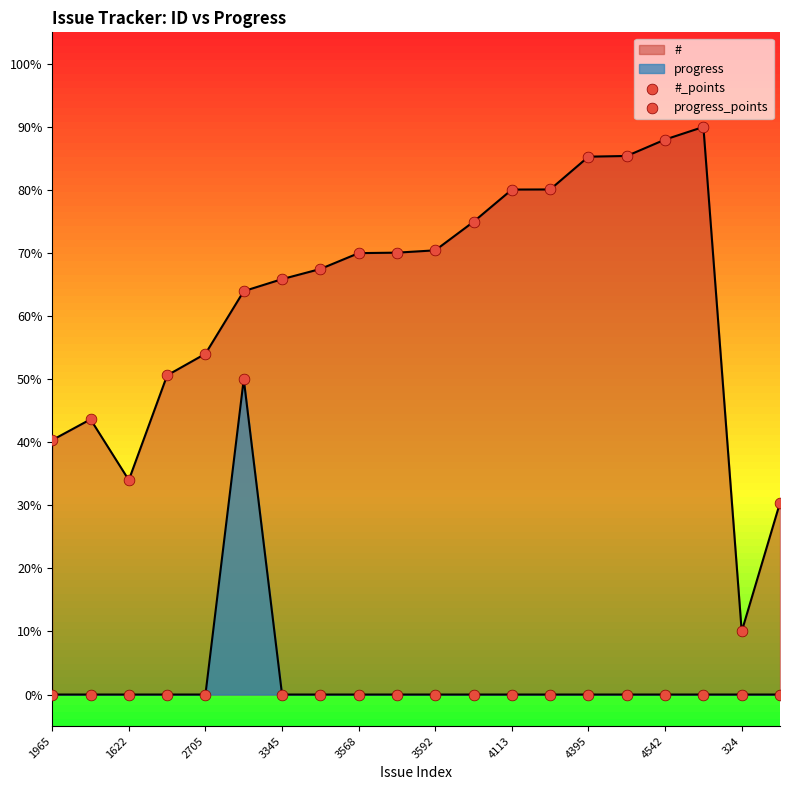

Which series contains the highest Y value?

#_points